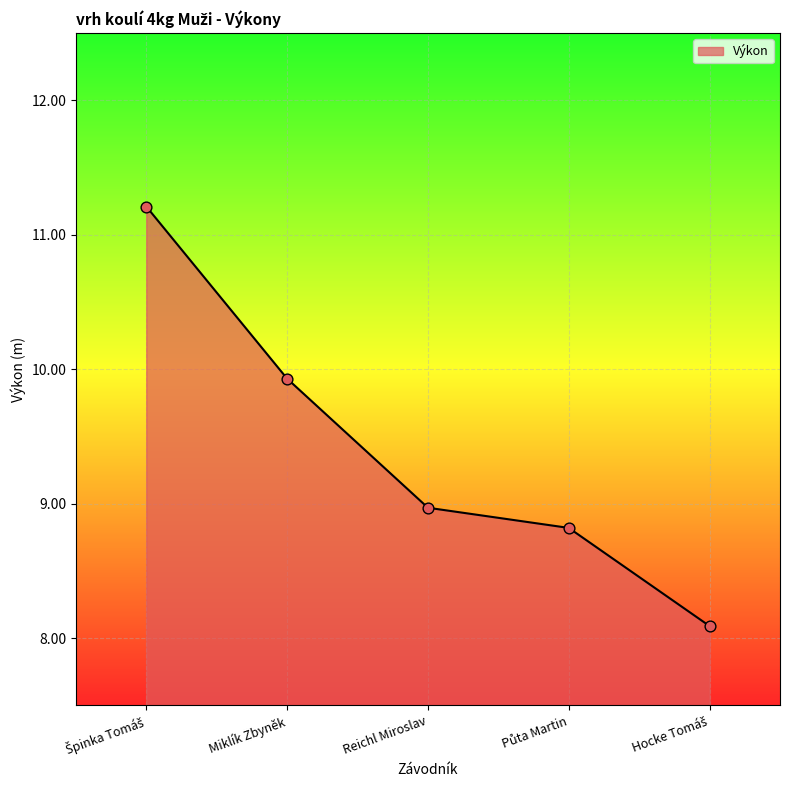

What is the ratio of the value at Miklík Zbyněk to the value at Reichl Miroslav?

1.1